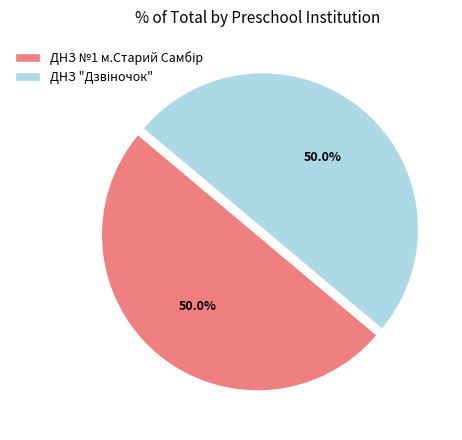

How many slices are in this pie chart?

2